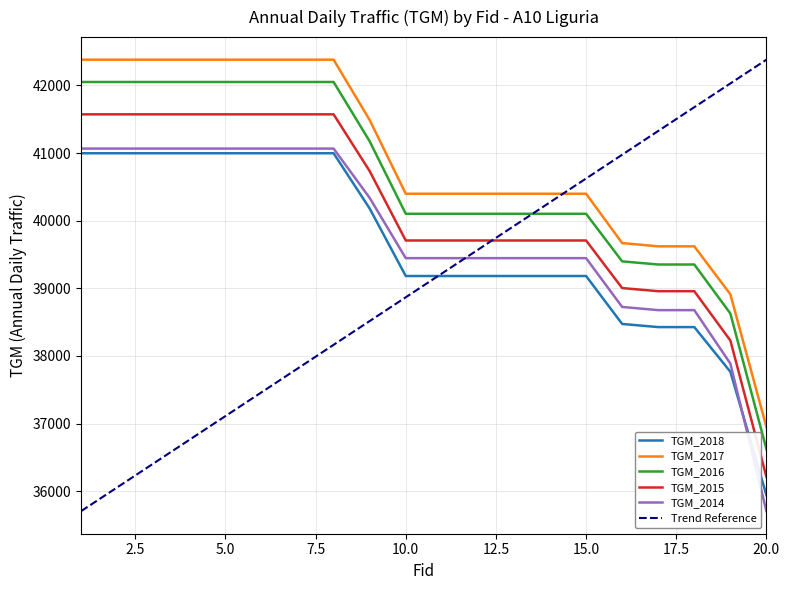

Rank the series at 5 from lowest to highest value.

TGM_2018, TGM_2014, TGM_2015, TGM_2016, TGM_2017